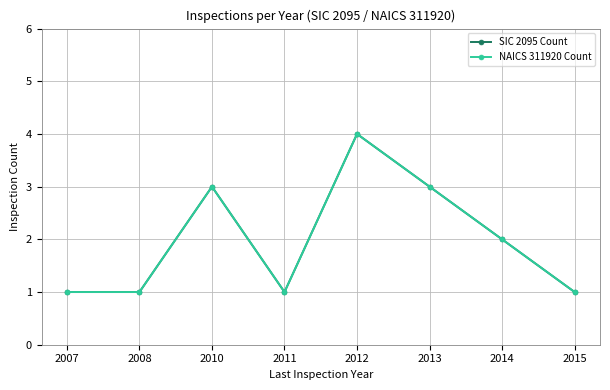

Does the chart have visible grid lines?

Yes